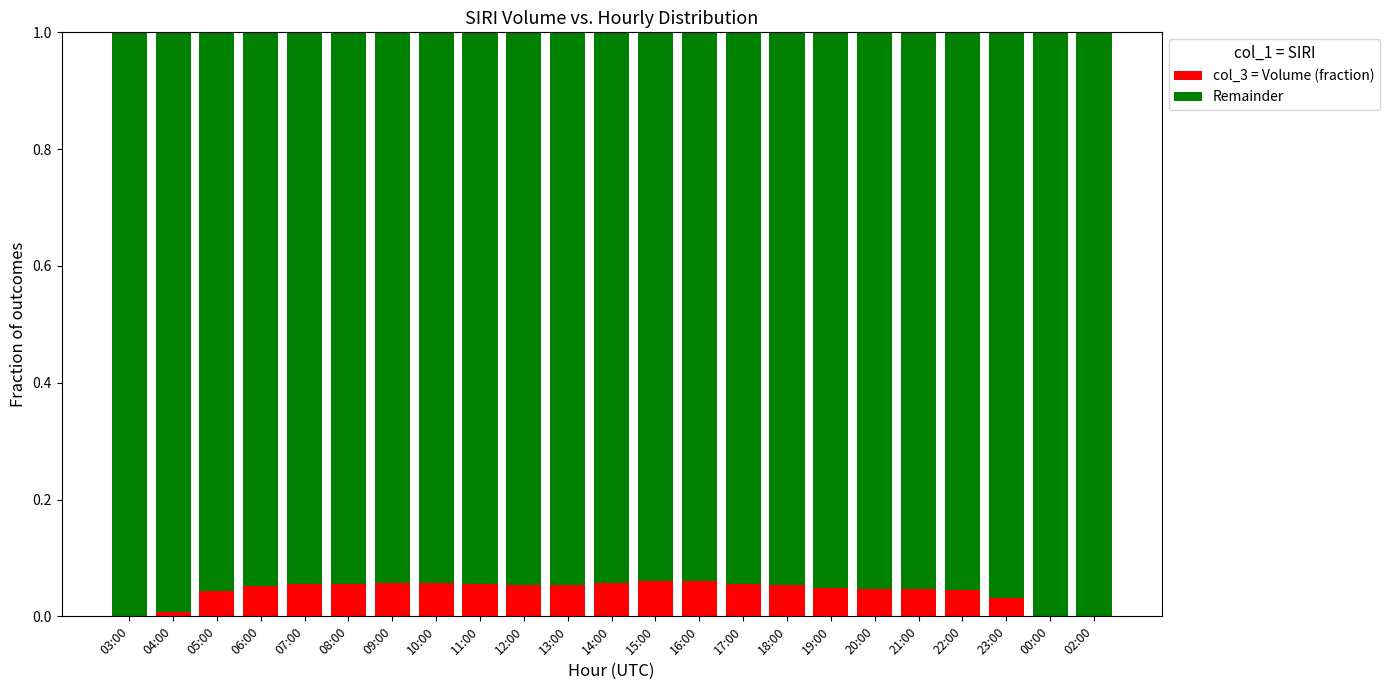

True or false: col_3 = Volume (fraction) has a value of 0.0 at 05:00.

True